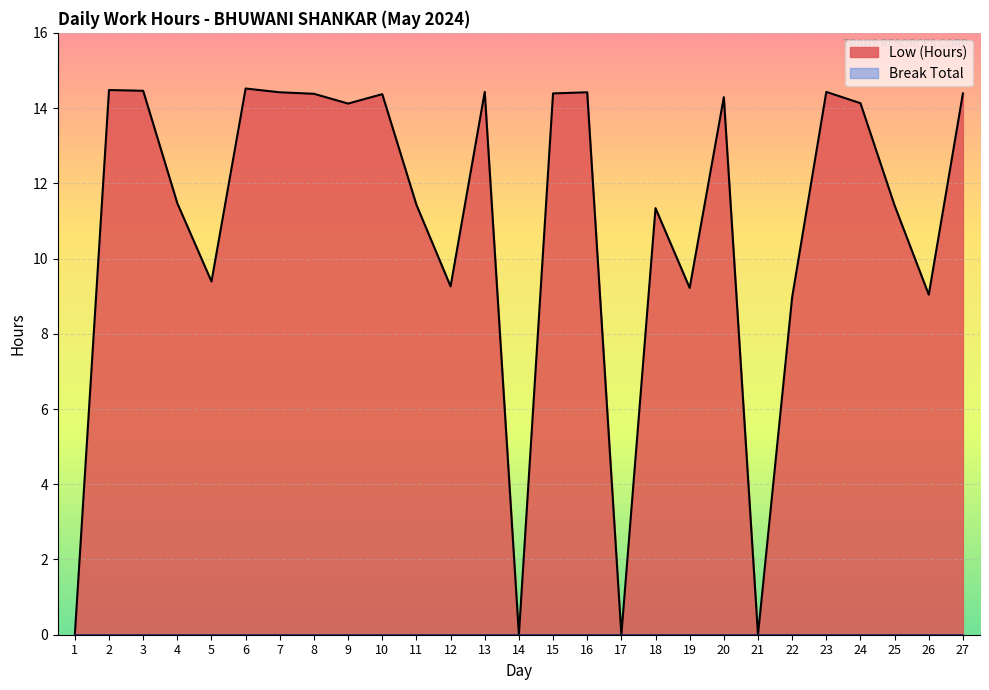

Where is the data nearest to the value 7?

22